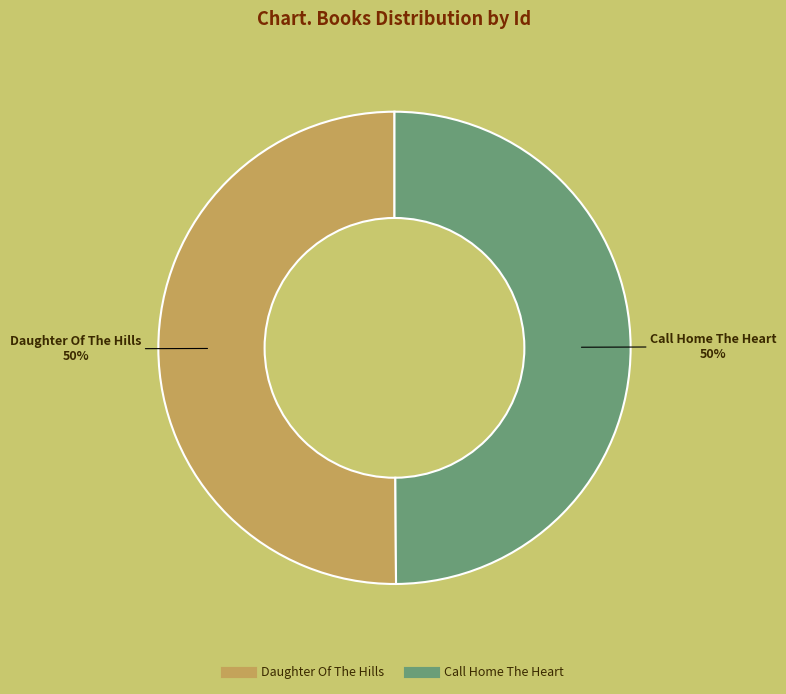

Count the number of slices in the pie.

2